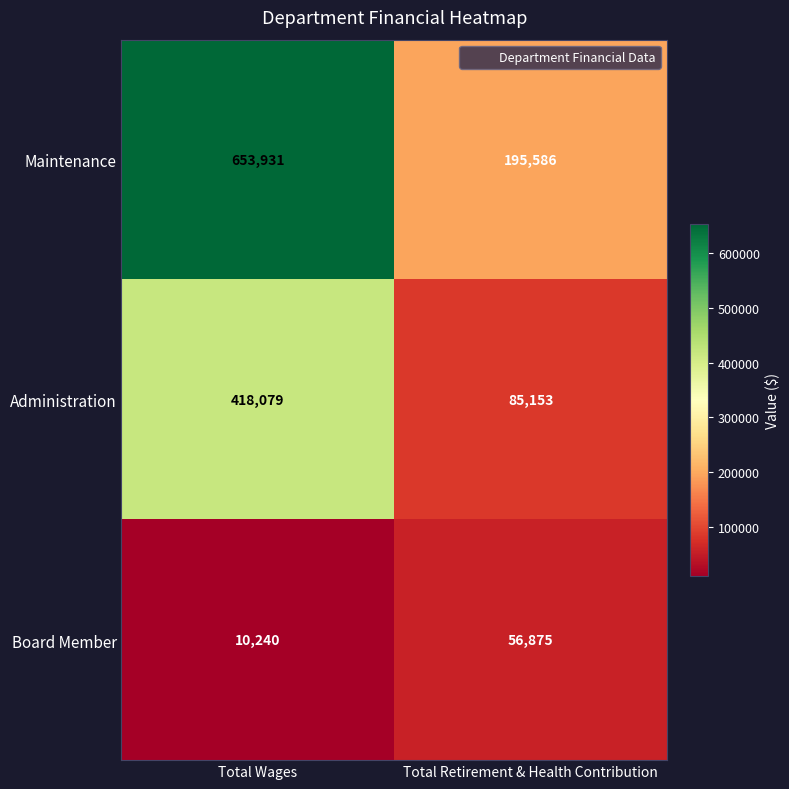

What is the greatest value displayed?

653931